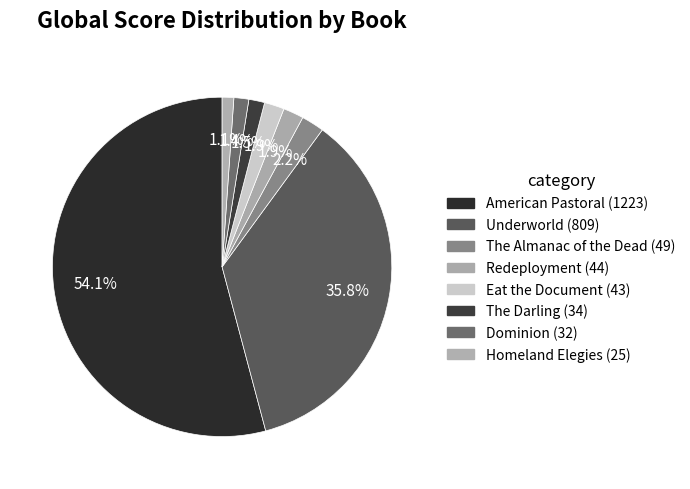

Is there any slice that represents more than half of the pie?

Yes